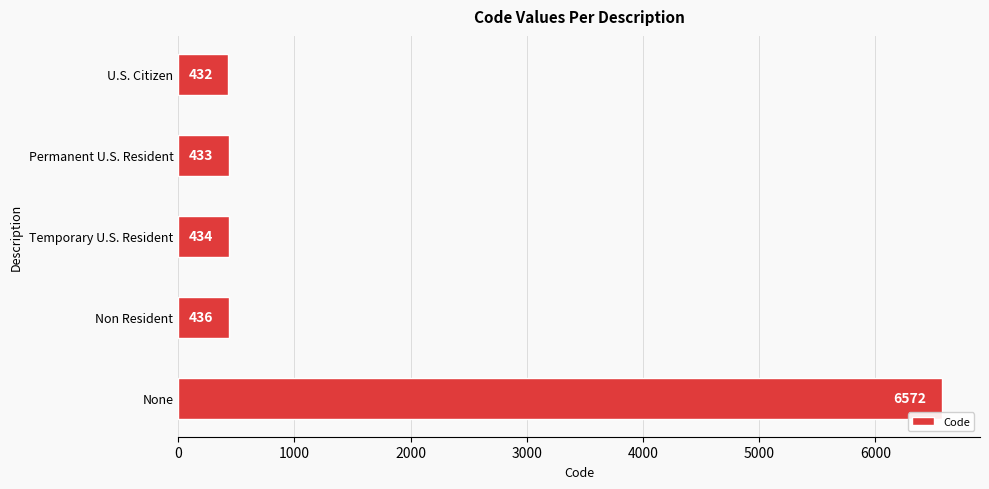

Reading bottom to top, extract all data points from this chart.

6572	436	434	433	432